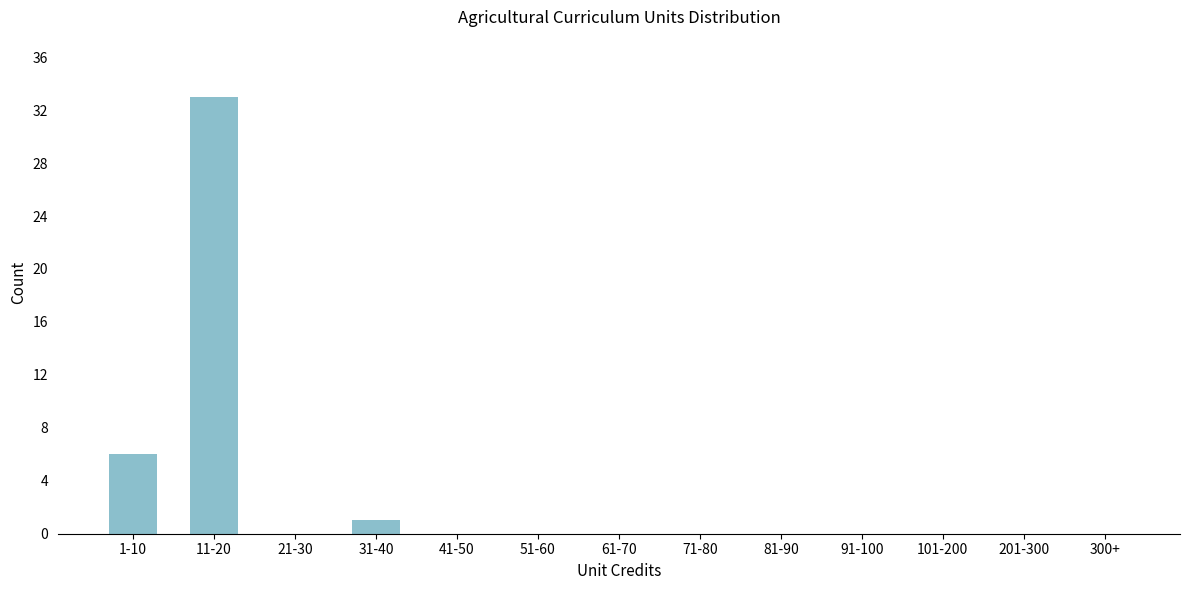

Reading left to right, transcribe all the data shown in this chart.

1-10=6	11-20=33	21-30=0	31-40=1	41-50=0	51-60=0	61-70=0	71-80=0	81-90=0	91-100=0	101-200=0	201-300=0	300+=0